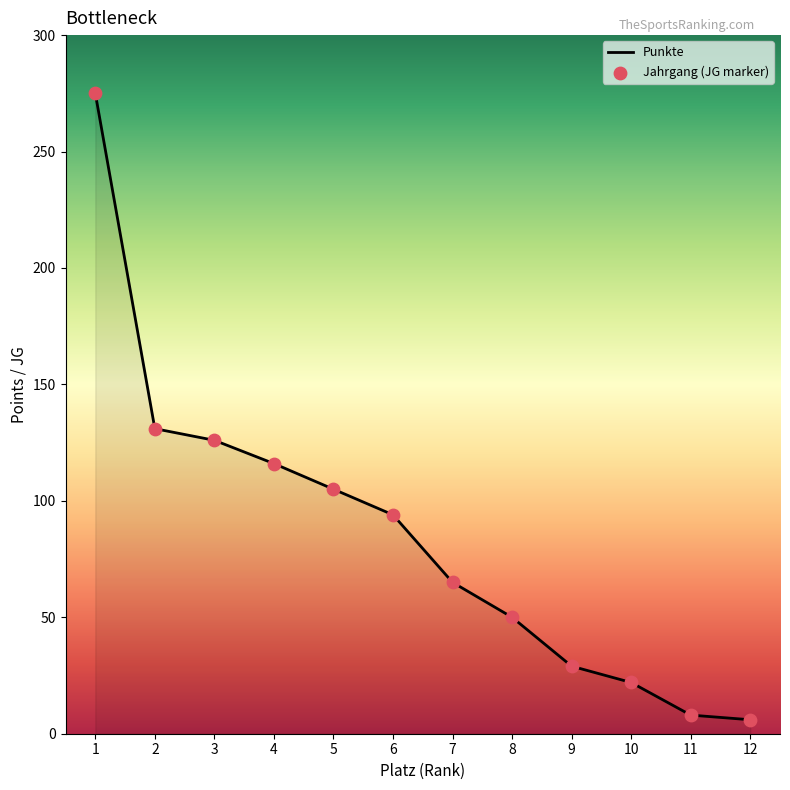

What is the greatest value displayed?

275